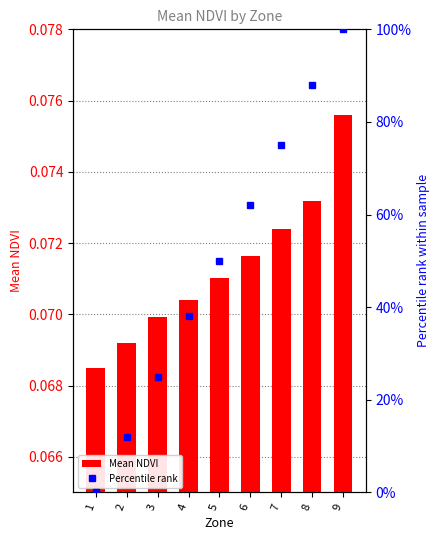

At which label does Mean NDVI reach its minimum?

1